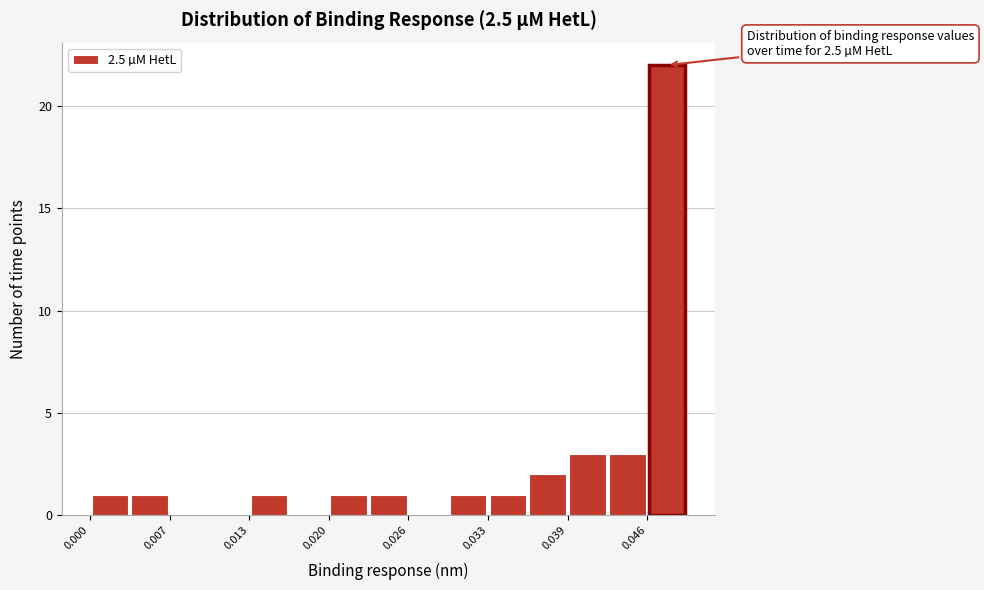

Around what value on the x-axis is the tallest bar? Give the approximate position of its centre, as read against the axis.

0.047